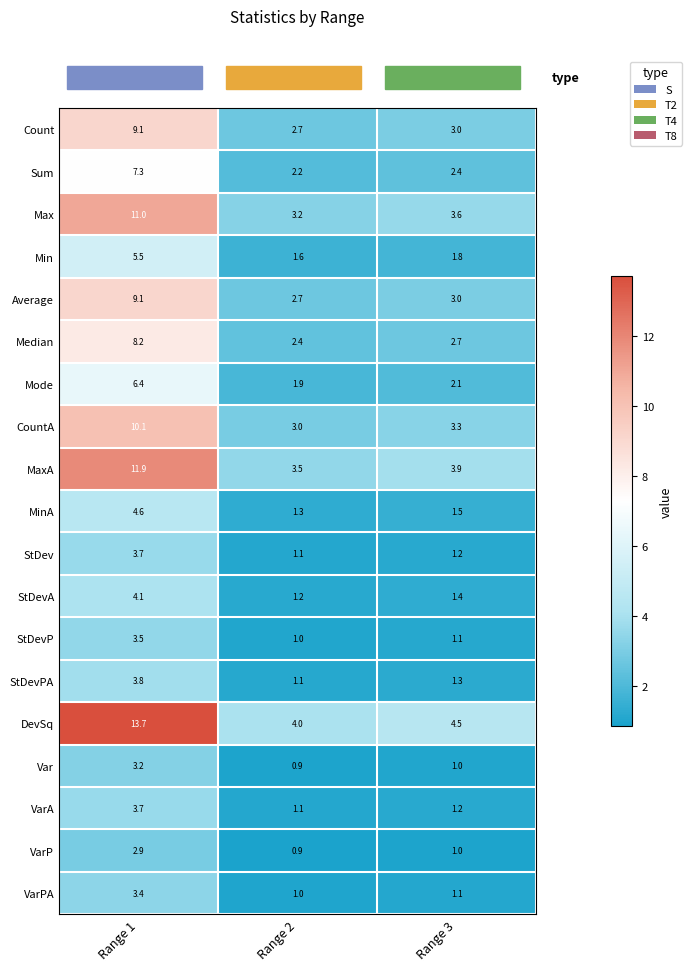

True or false: Median has a value of 4.0 at Range 2.

False